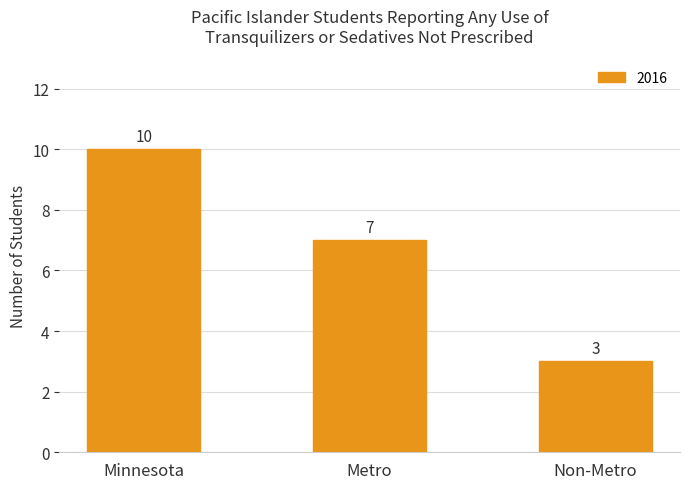

What is the greatest value displayed?

10